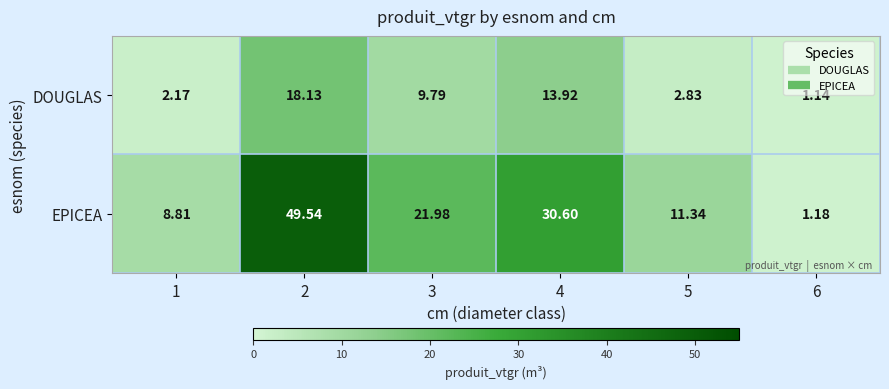

Which series changed the most between 1 and 5?

EPICEA